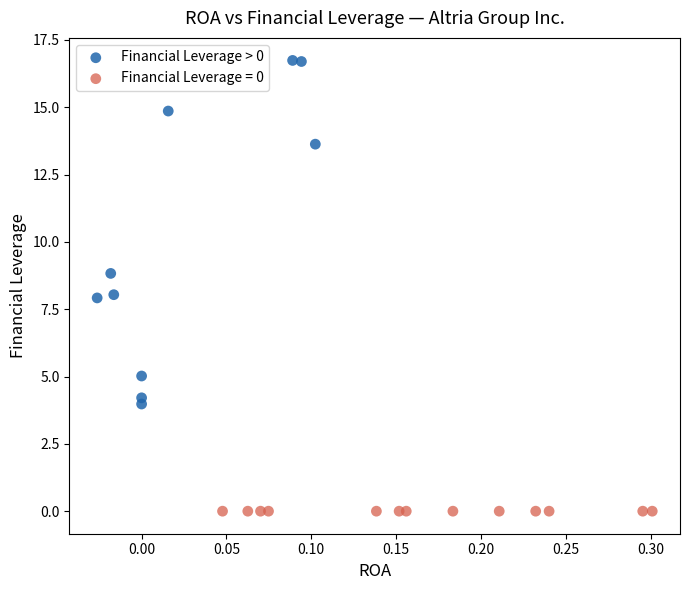

Which series reaches the minimum Y coordinate?

Financial Leverage = 0